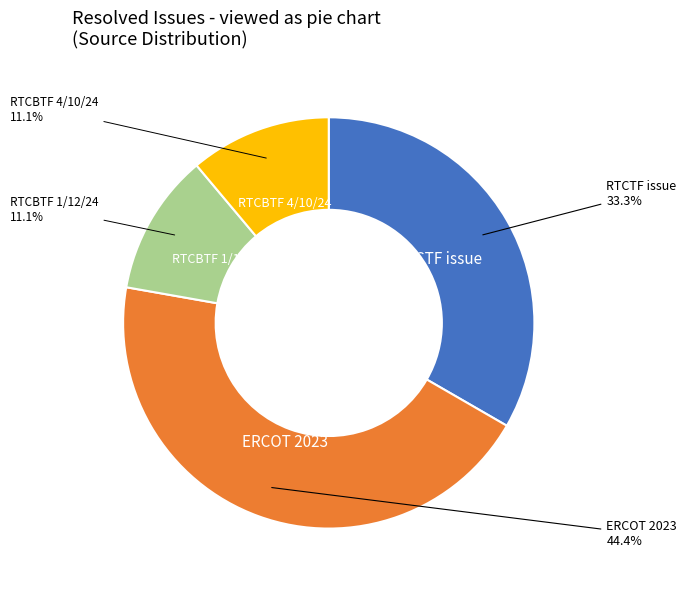

Does any single category account for the majority?

No